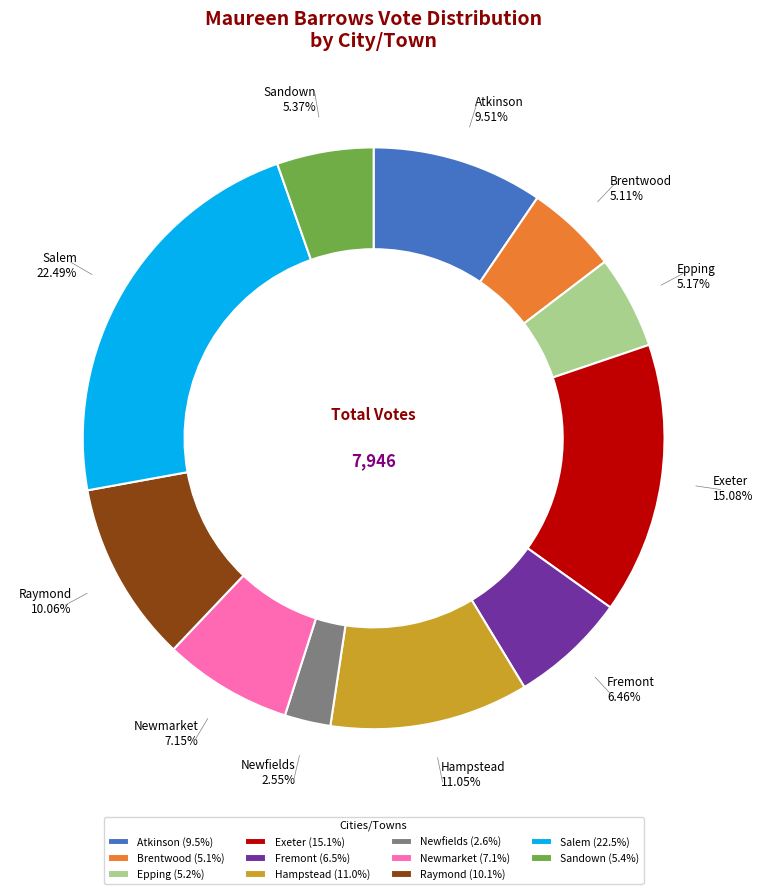

True or false: Atkinson accounts for 1% of the total.

False